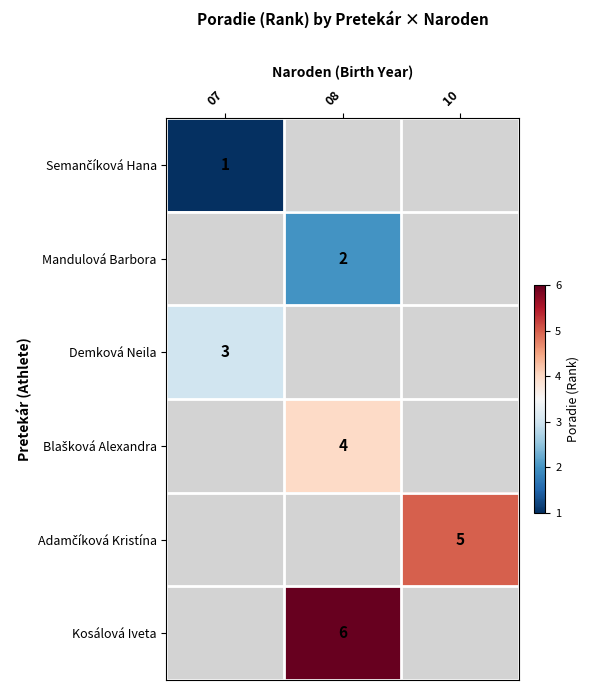

Between 08 and 07, which is larger?

07